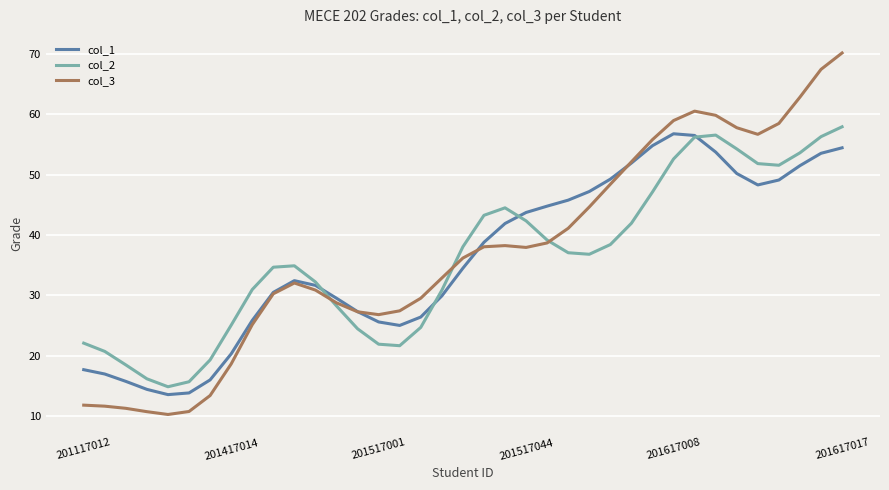

True or false: col_2 has more than 1 points higher than both neighbors.

True